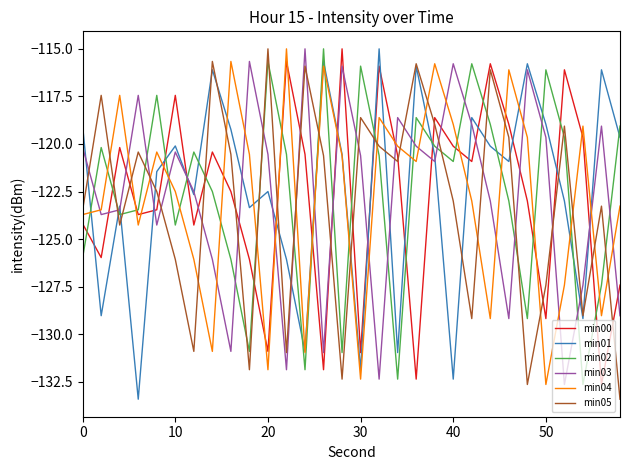

Which series ends up on top after the final intersection of min05 and min02?

min02